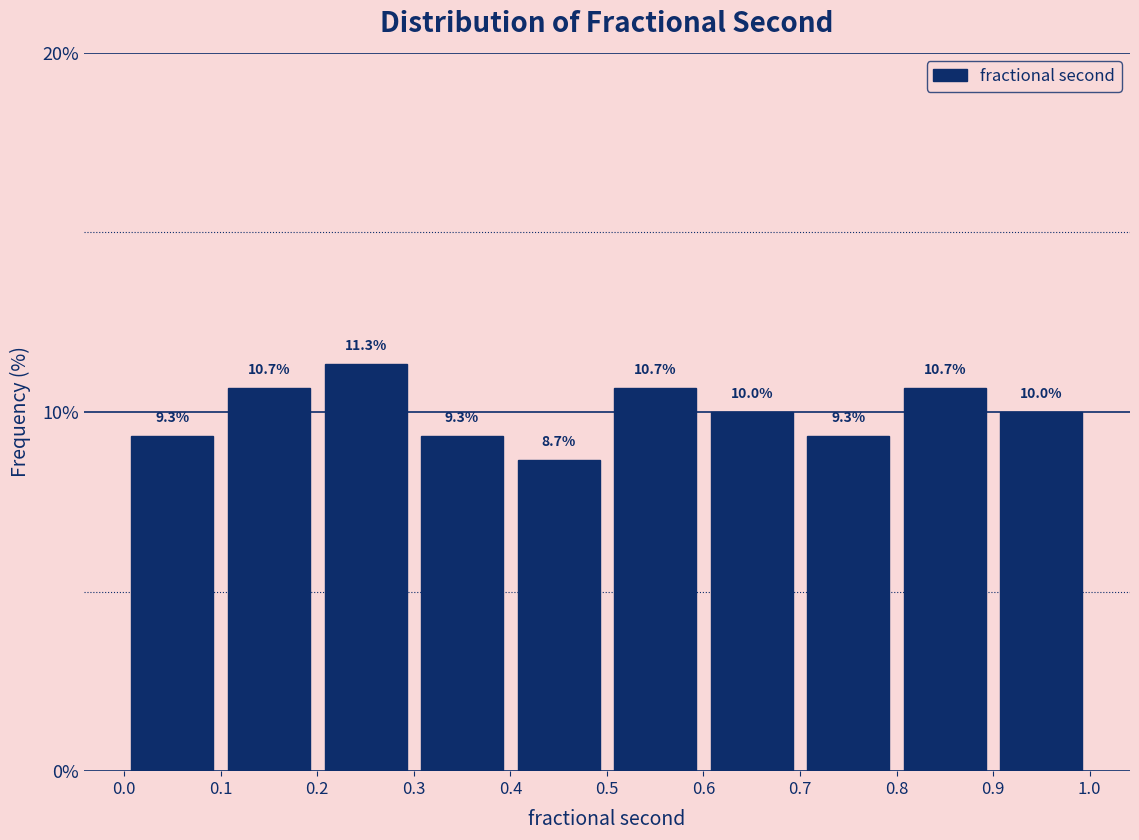

How tall is the bar that spans 0.5 to 0.6 on the x-axis?

10.7